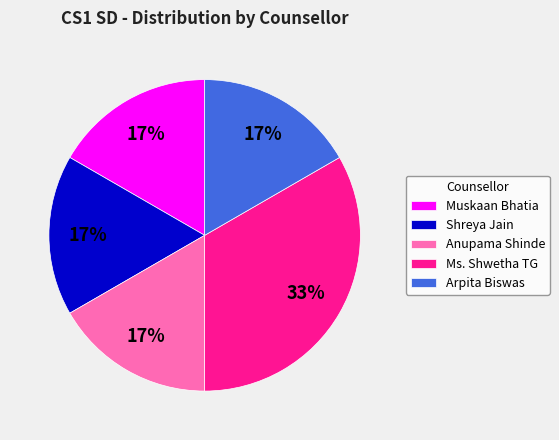

Which category has the biggest portion of the pie?

Ms. Shwetha TG